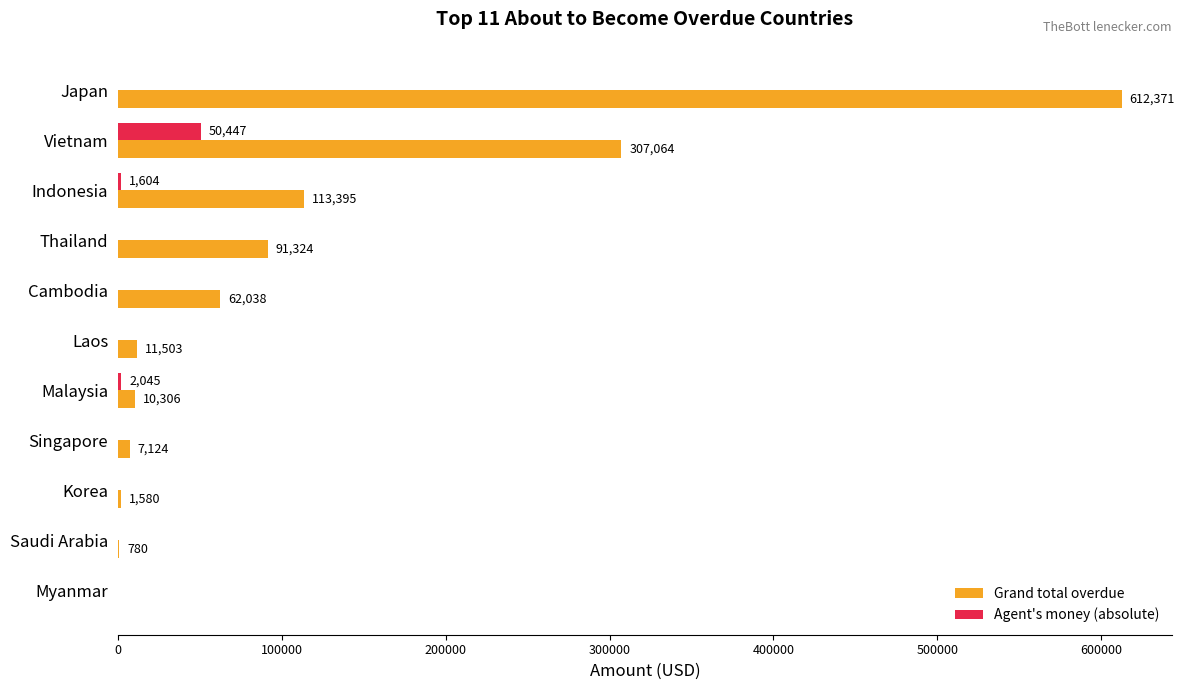

What is the sum of the Agent's money (absolute) values at Singapore and Malaysia?

2045.0